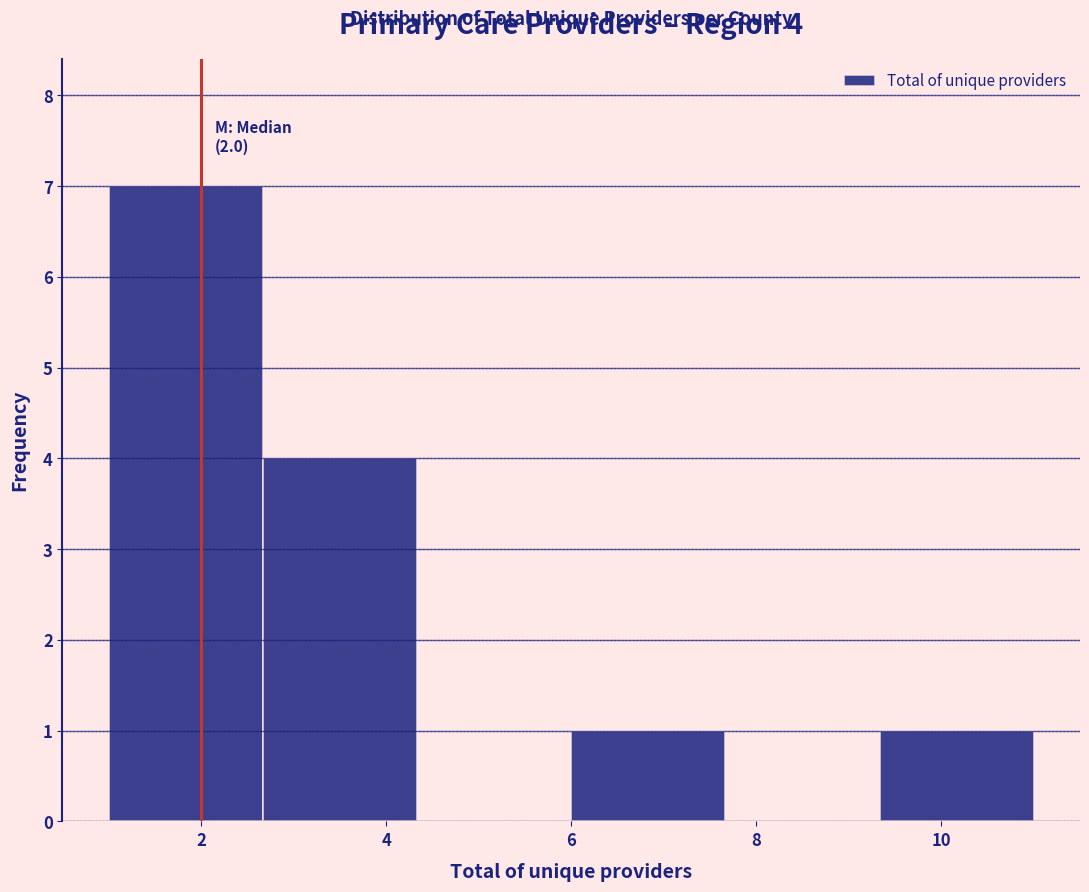

Which range on the x-axis has the tallest bar?

1.0 to 2.6